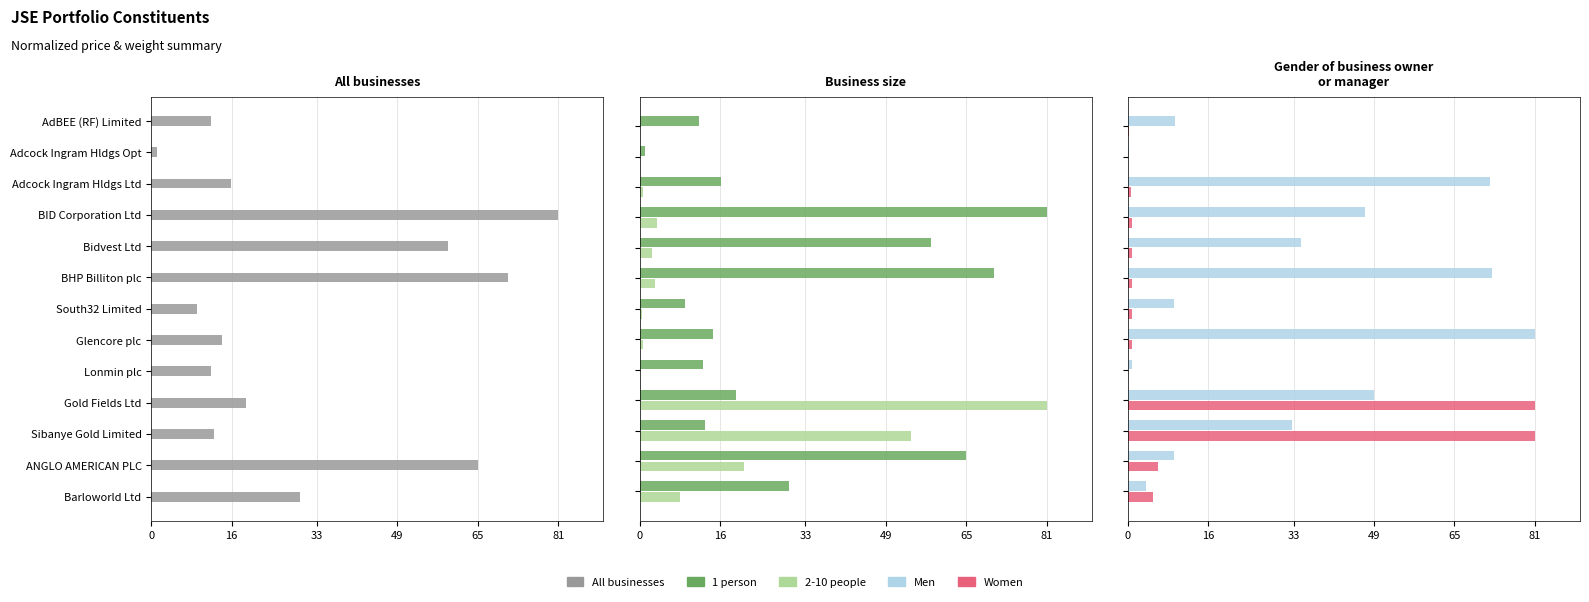

What is the difference between the maximum and second lowest values in the 1 person series?

71.9